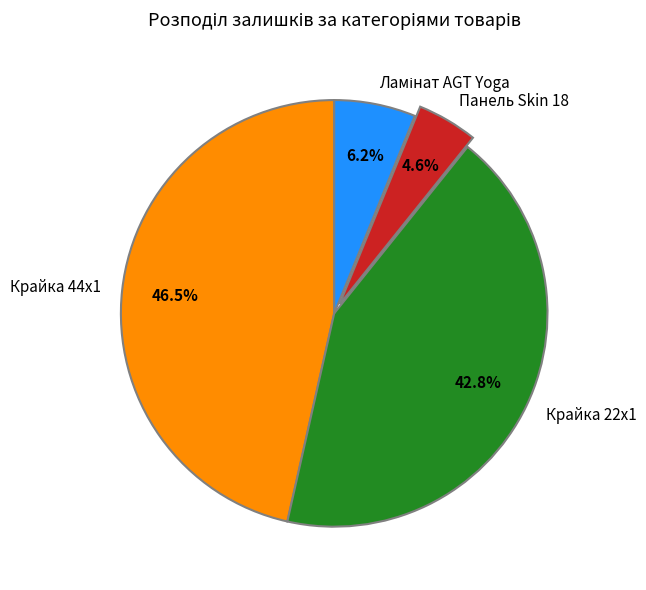

Between Крайка 44x1 and Панель Skin 18, which is larger?

Крайка 44x1